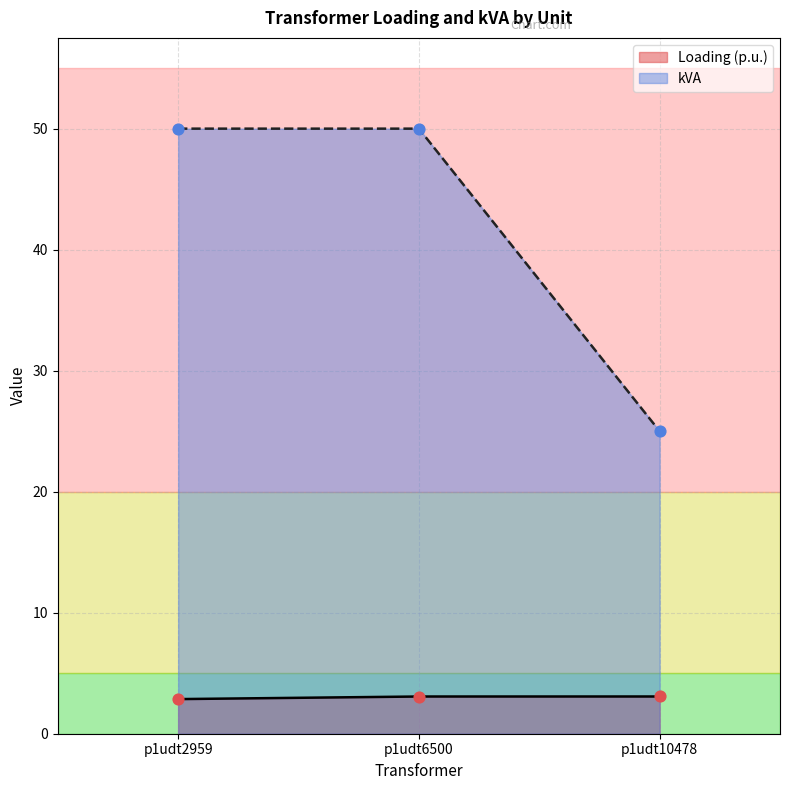

Which series reaches the minimum Y coordinate?

Loading (p.u.)